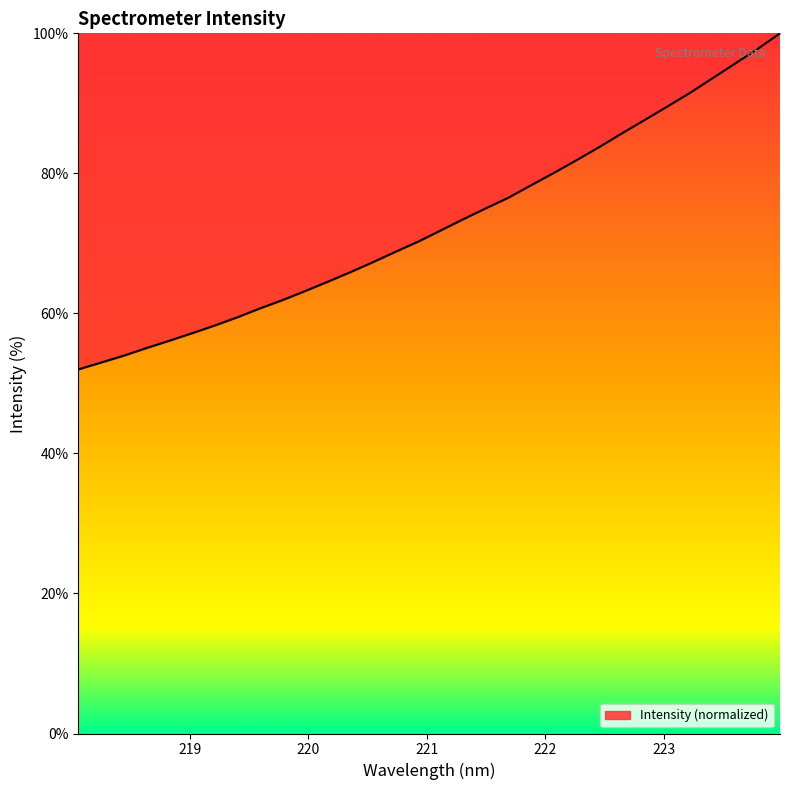

What is the difference between the maximum and minimum values?

48.0